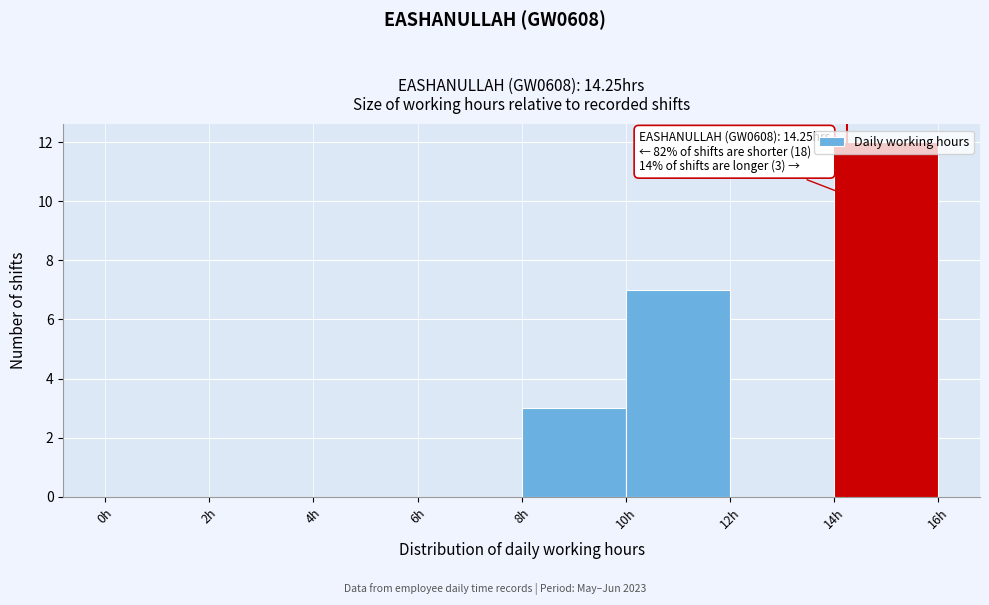

Over which range of the x-axis is the bar tallest?

14 to 16